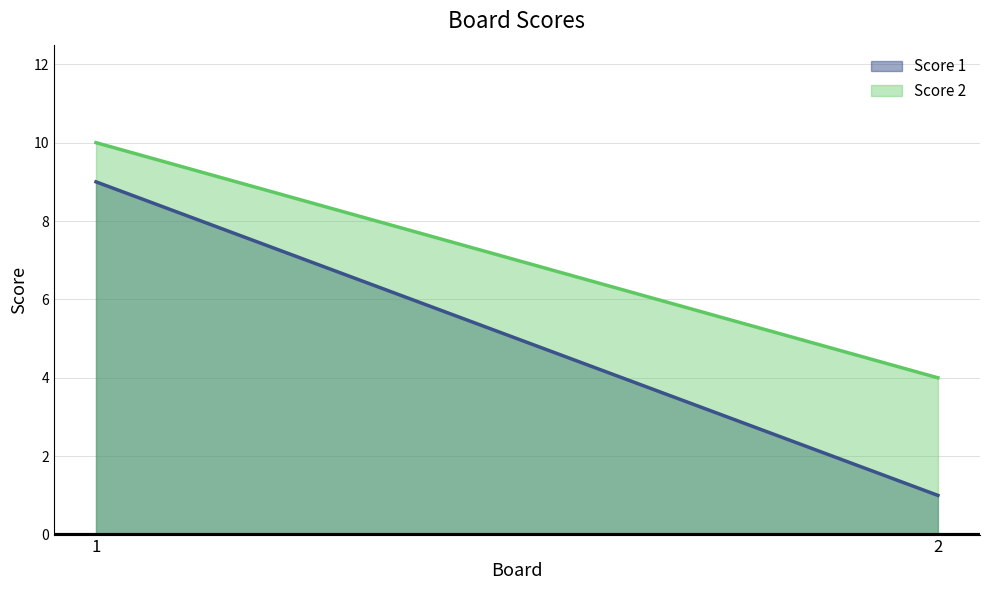

List the series in order of their peak value, highest first.

Score 2, Score 1